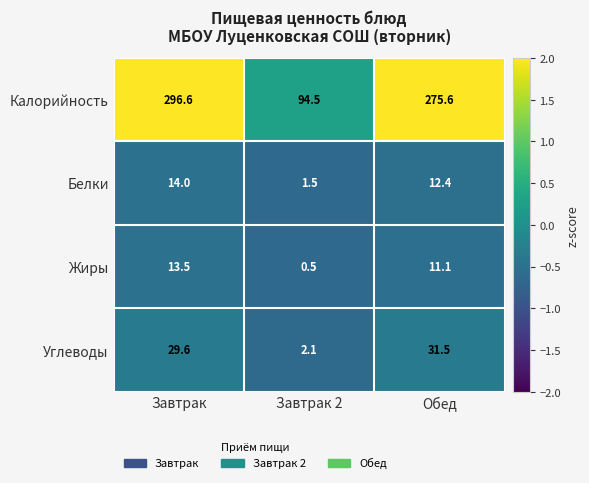

Is it true that Белки equals 1.5 at Завтрак 2?

True